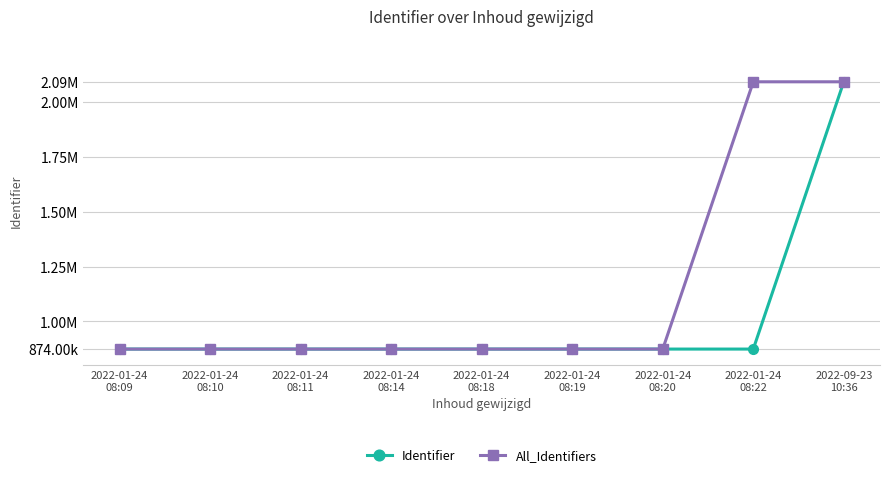

What are all the series names shown in the legend?

Identifier, All_Identifiers